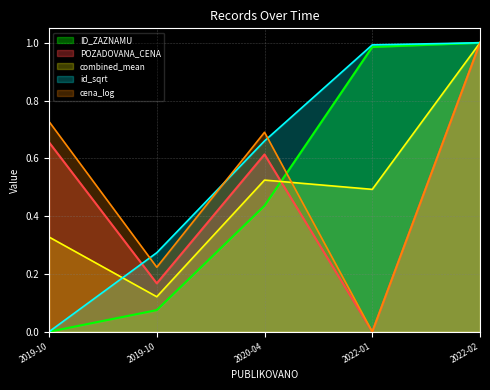

True or false: ID_ZAZNAMU and POZADOVANA_CENA cross at least once.

True